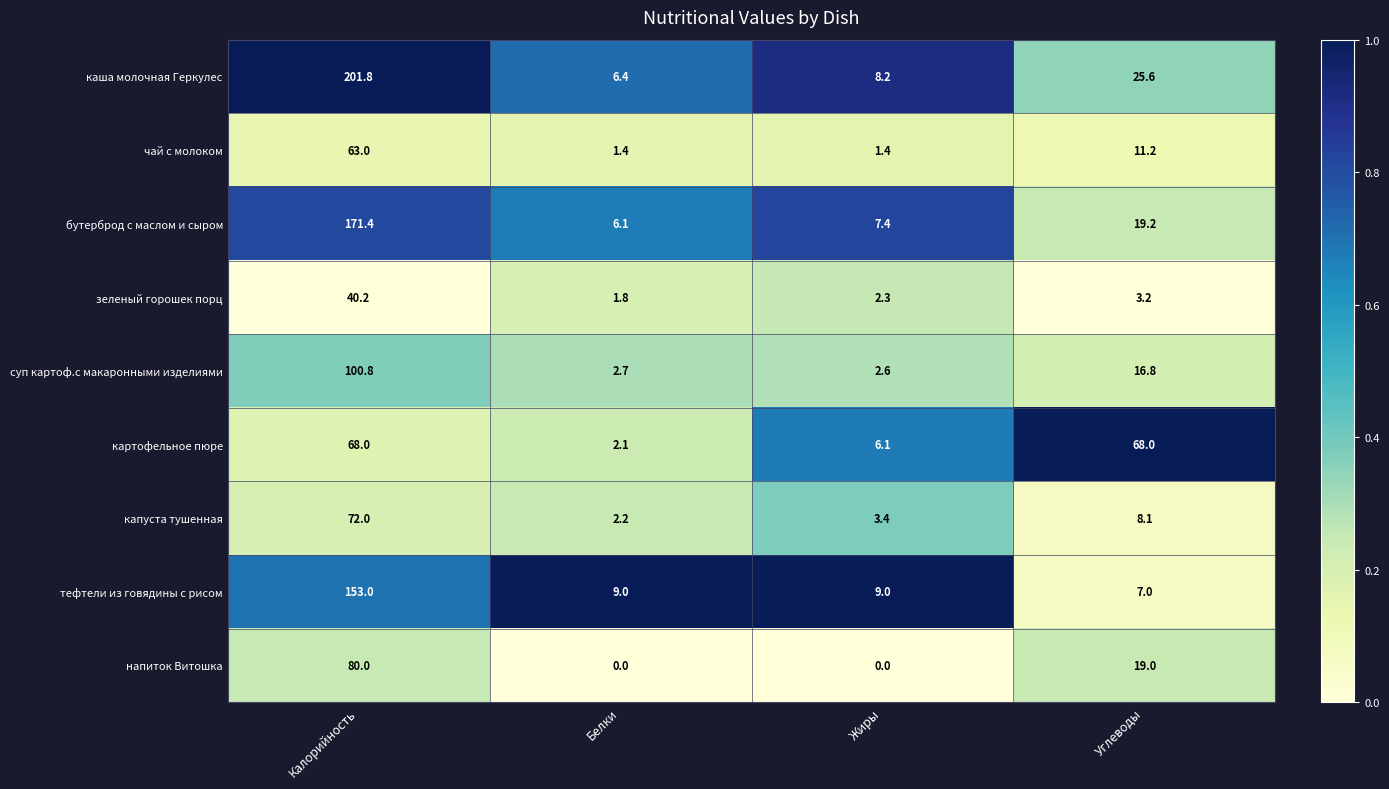

At how many categories does at least one series exceed 0?

4